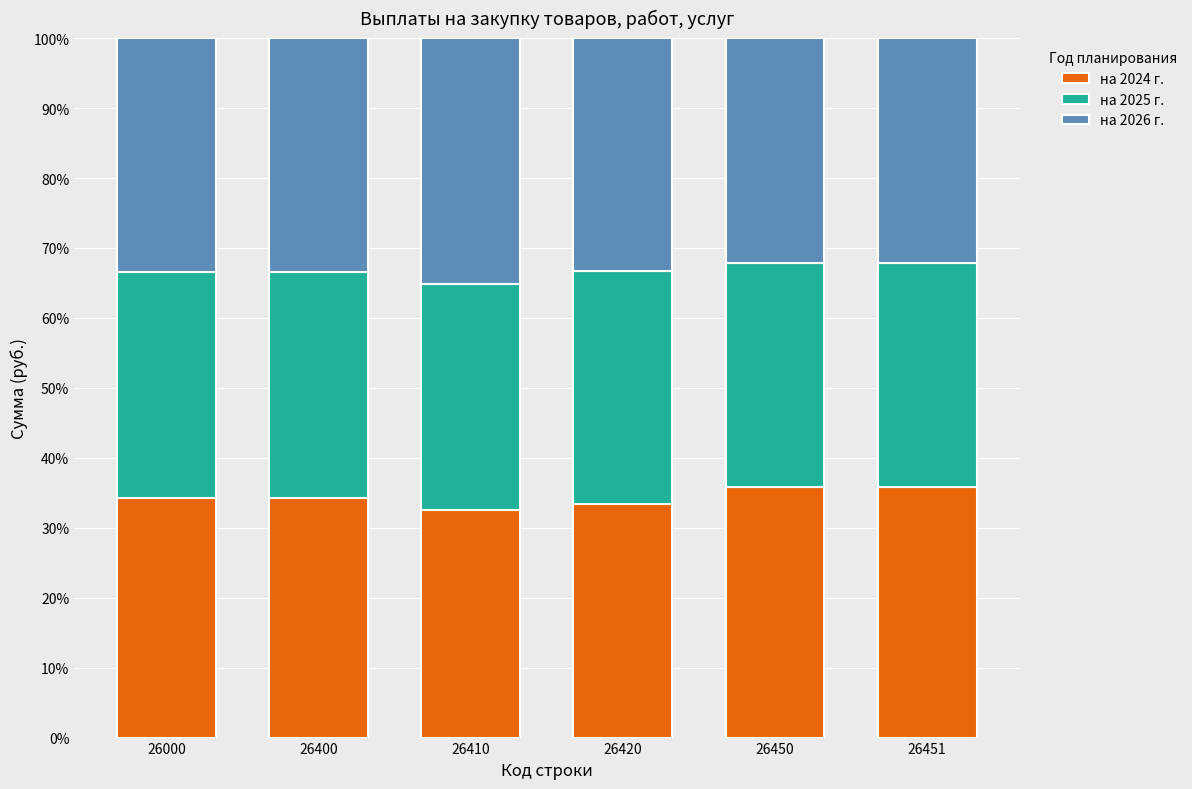

What is the difference between the second highest and minimum values in the на 2024 г. series?

3.3